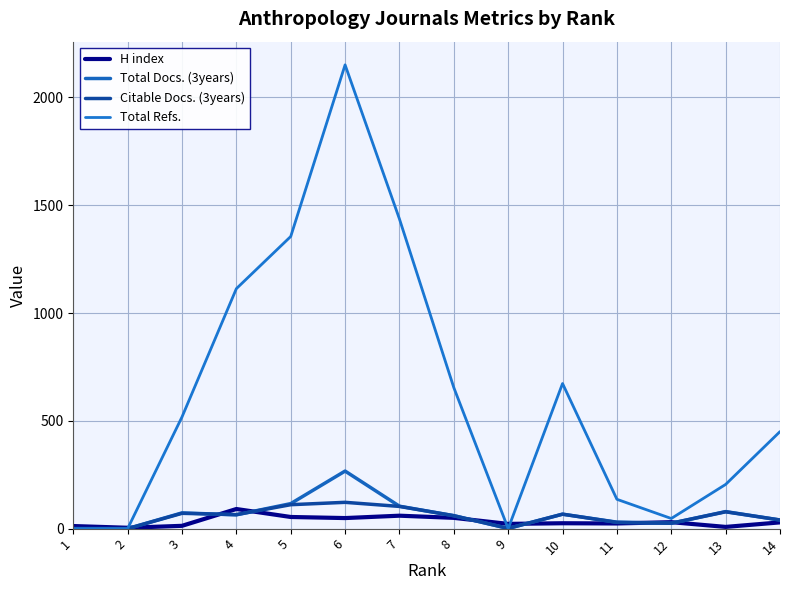

True or false: Total Docs. (3years) has more than 1 interior local peaks.

True